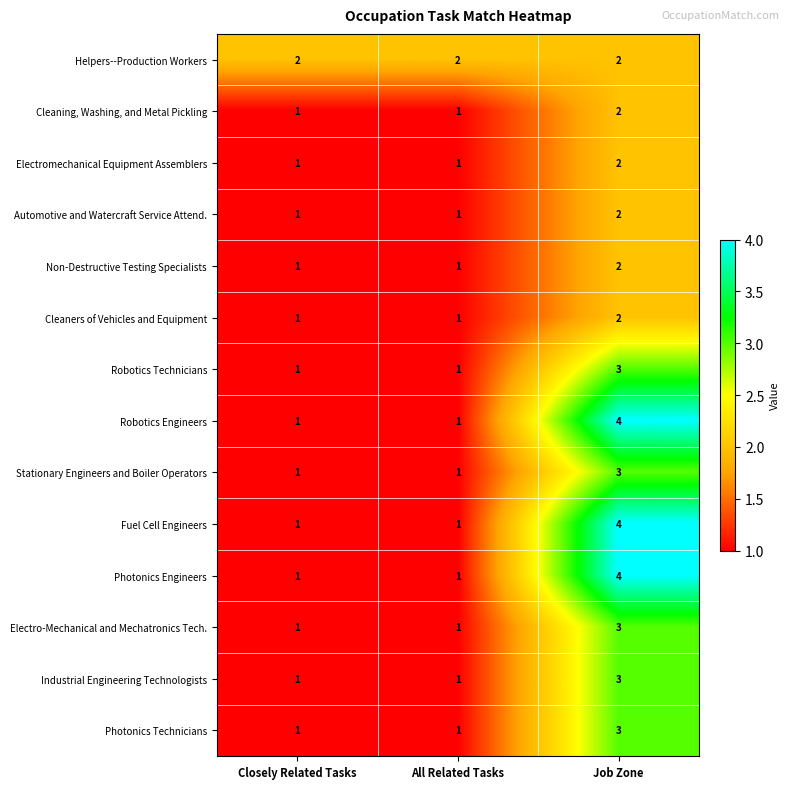

How many distinct data groups are displayed?

14